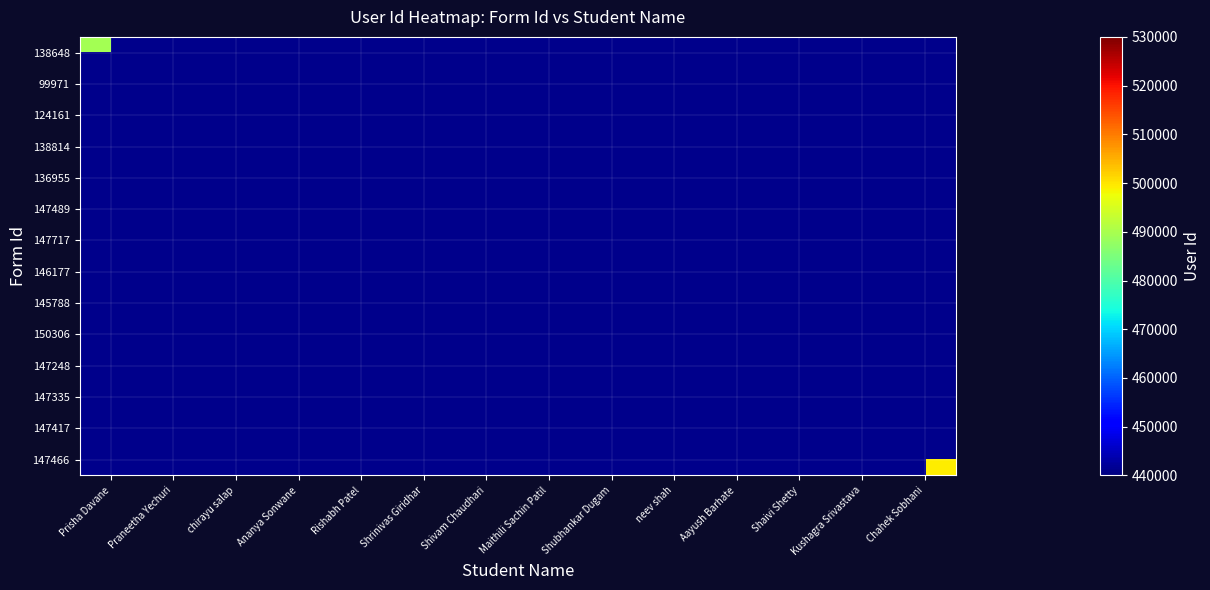

Rank the series at neev shah from lowest to highest value.

138648, 99971, 124161, 138814, 136955, 147489, 147717, 146177, 145788, 150306, 147248, 147335, 147417, 147466